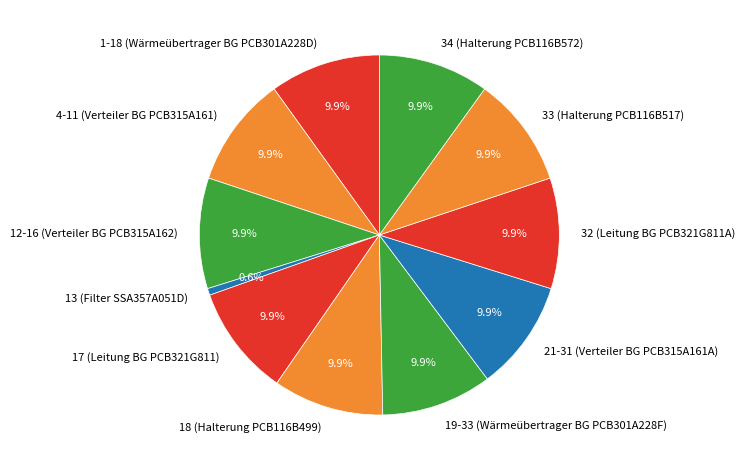

What percentage is NOT represented by 12-16 (Verteiler BG PCB315A162)?

90.1%